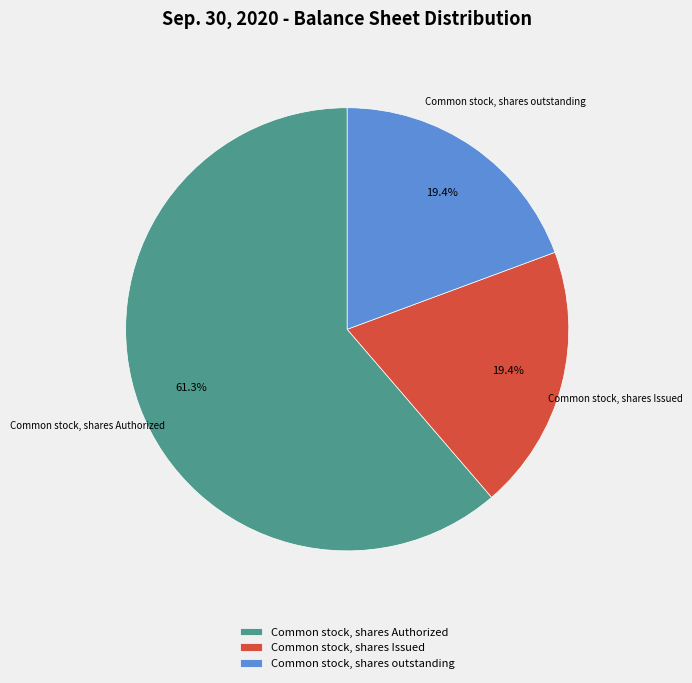

Does Common stock, shares Authorized account for over 50% of the chart?

Yes